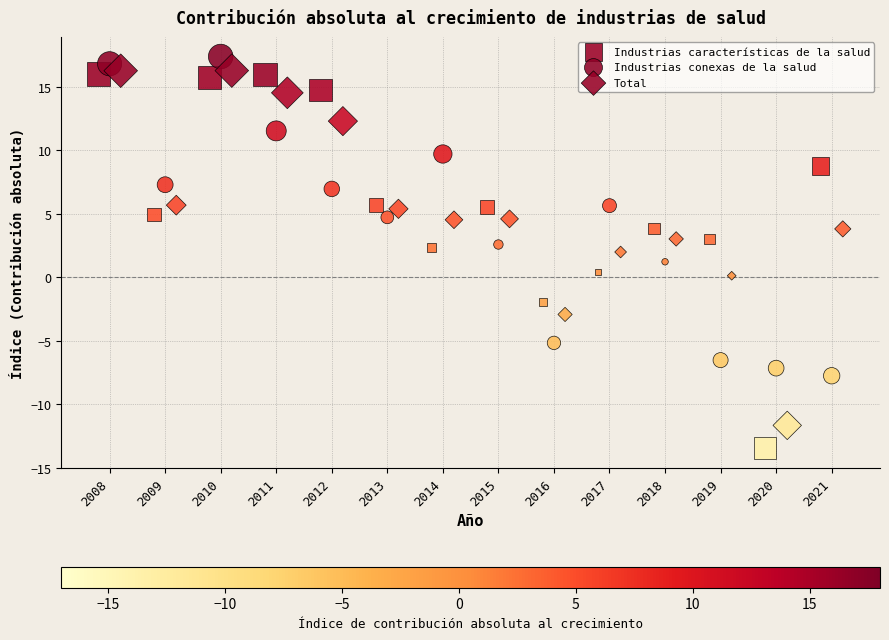

Which series has the largest Y range (max minus min)?

Industrias características de la salud